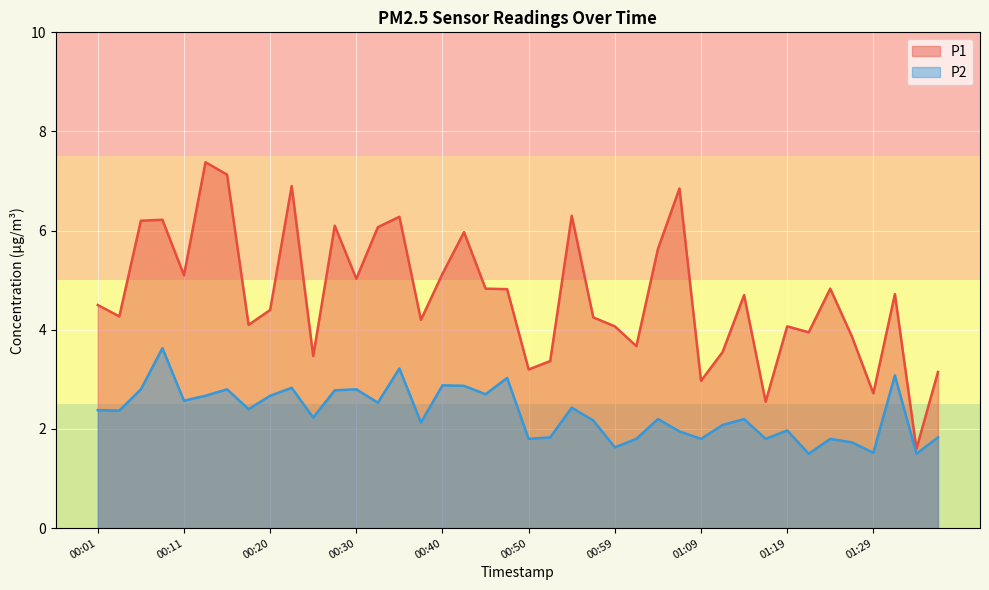

Is the value of P1 at 00:23 greater than the value of P2 at 01:07?

Yes